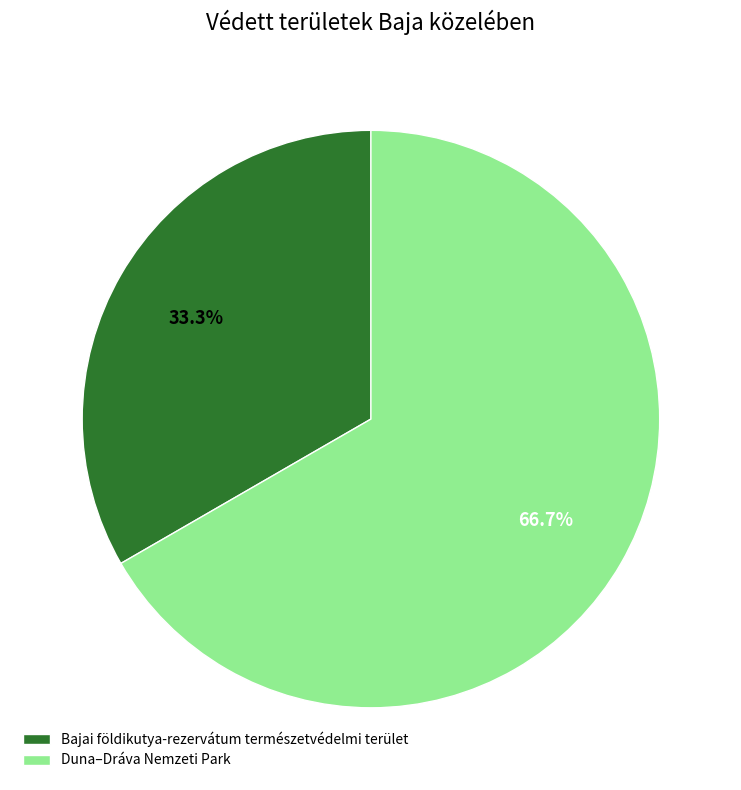

Rank the categories by value from lowest to highest.

Bajai földikutya-rezervátum természetvédelmi terület, Duna–Dráva Nemzeti Park